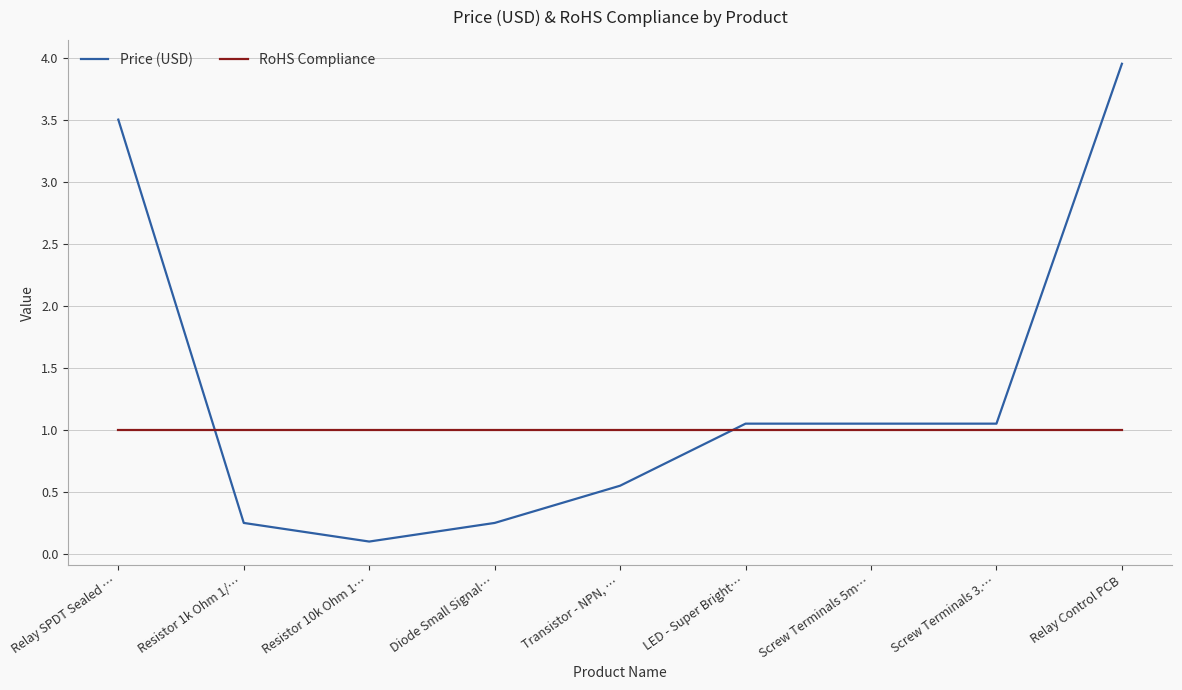

Rank the series at Resistor 1k Ohm 1/… from highest to lowest value.

RoHS Compliance, Price (USD)